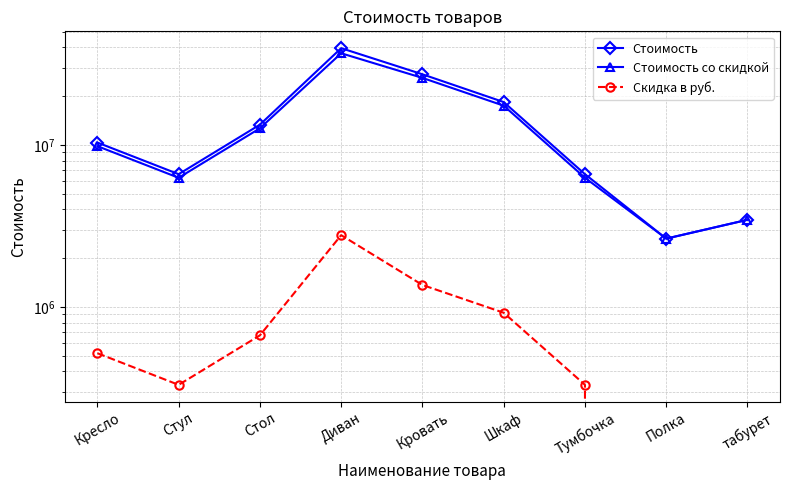

At which category does Стоимость со скидкой reach its first local peak?

Диван